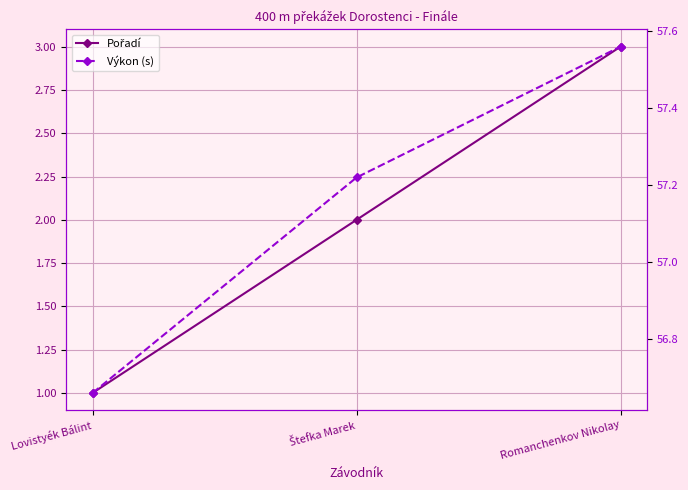

What position from the left is Štefka Marek?

2